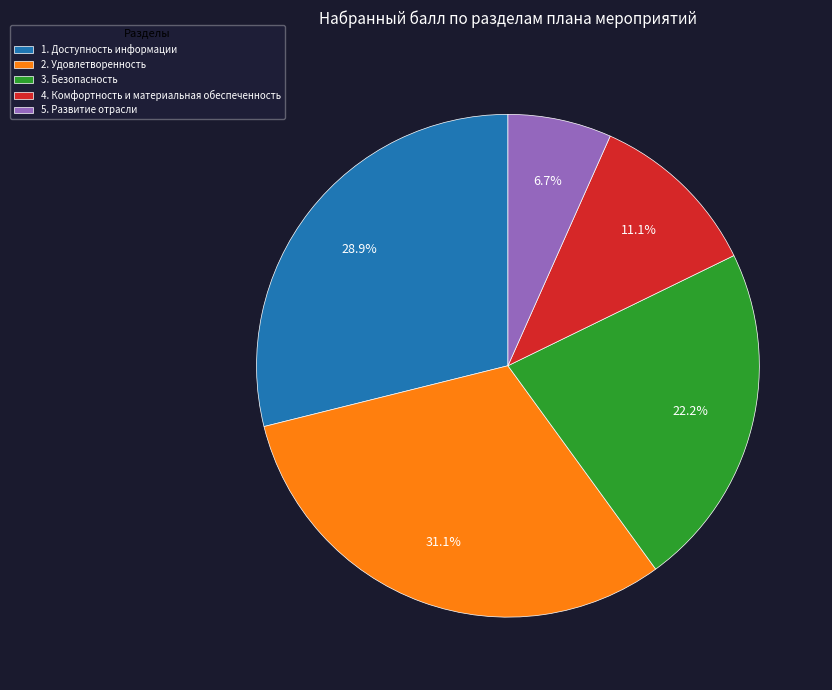

Count the number of slices in the pie.

5